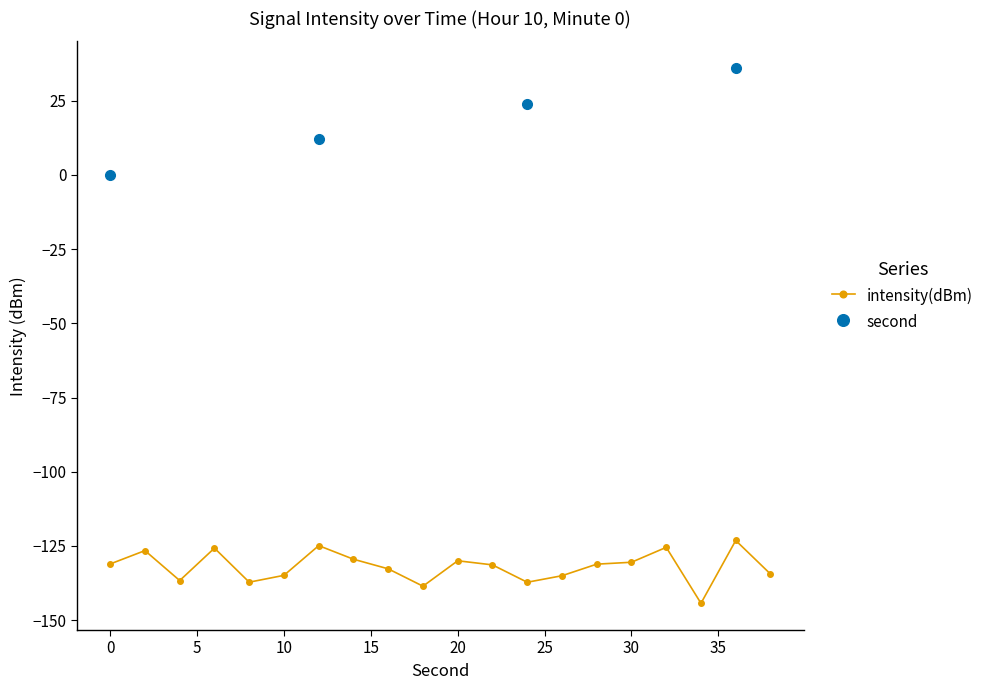

At which category does the data reach its first local peak?

2